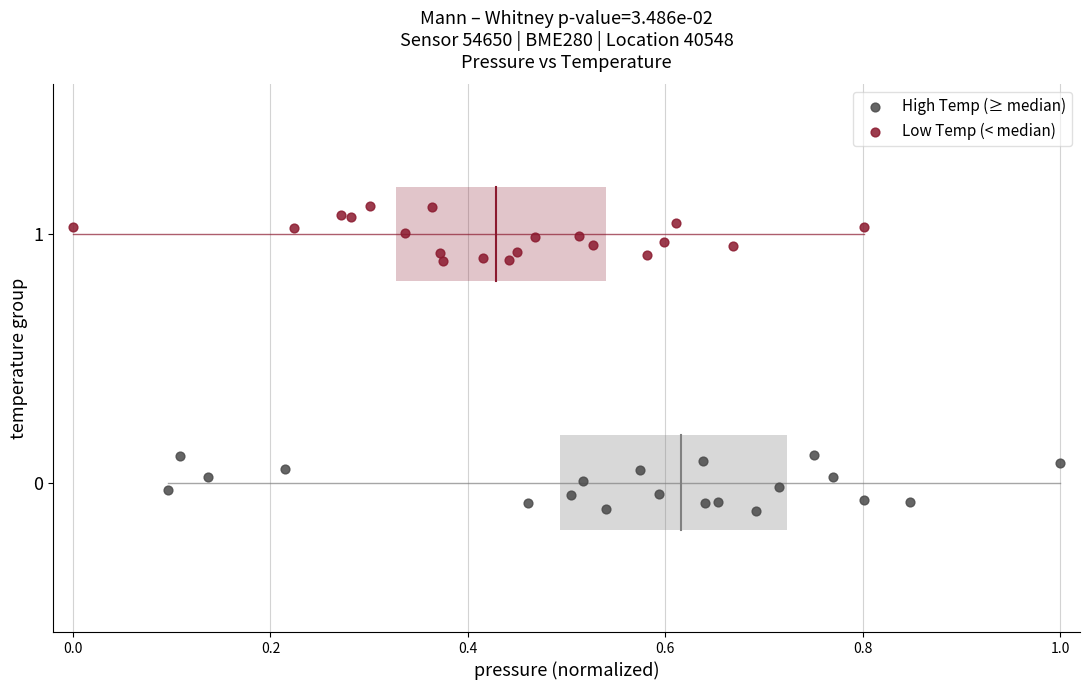

Which series contains the lowest Y value?

High Temp (≥ median)